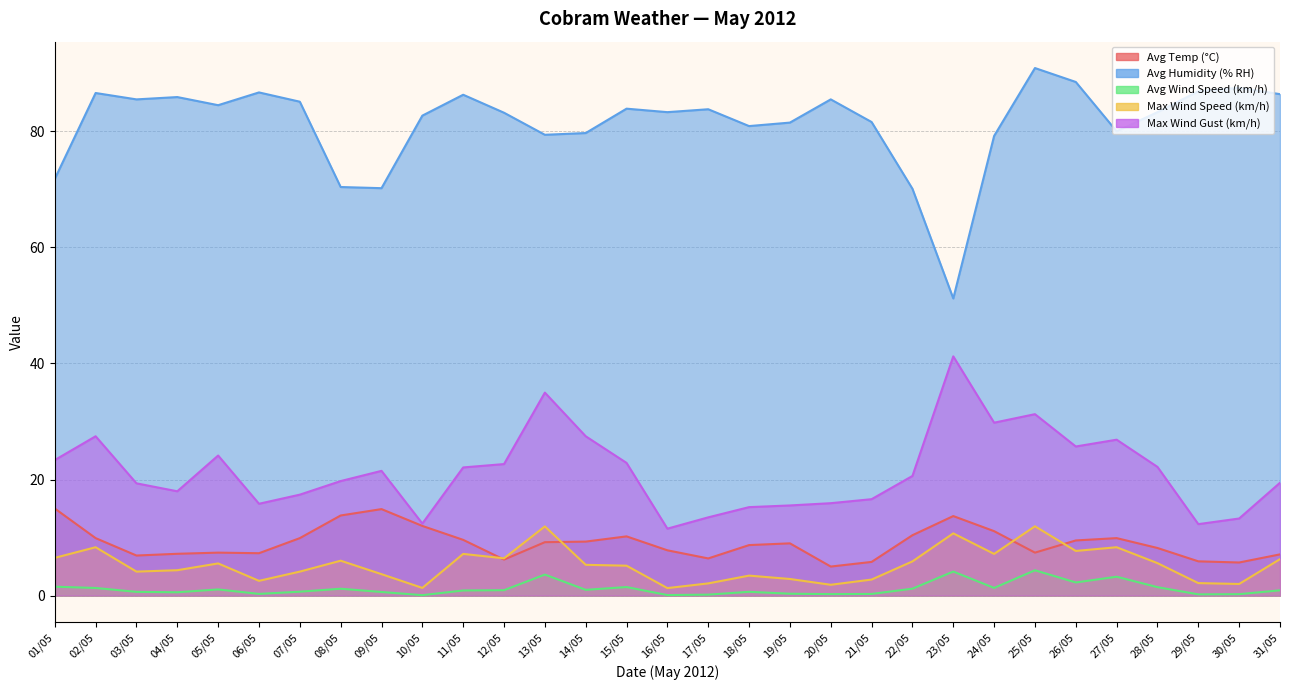

At which category does Avg Temp (°C) reach its first local valley?

03/05